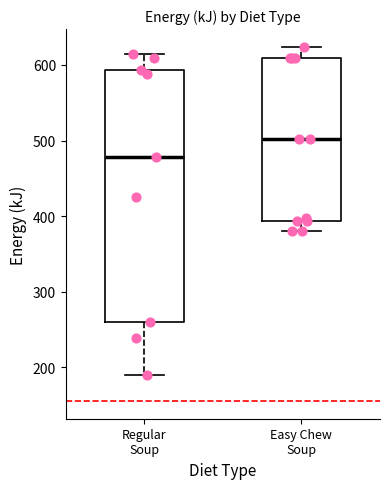

Where does the upper whisker of the box for Regular Soup end on the y-axis? The values are not printed on the chart, so give them approximately, as read against the axis.

610